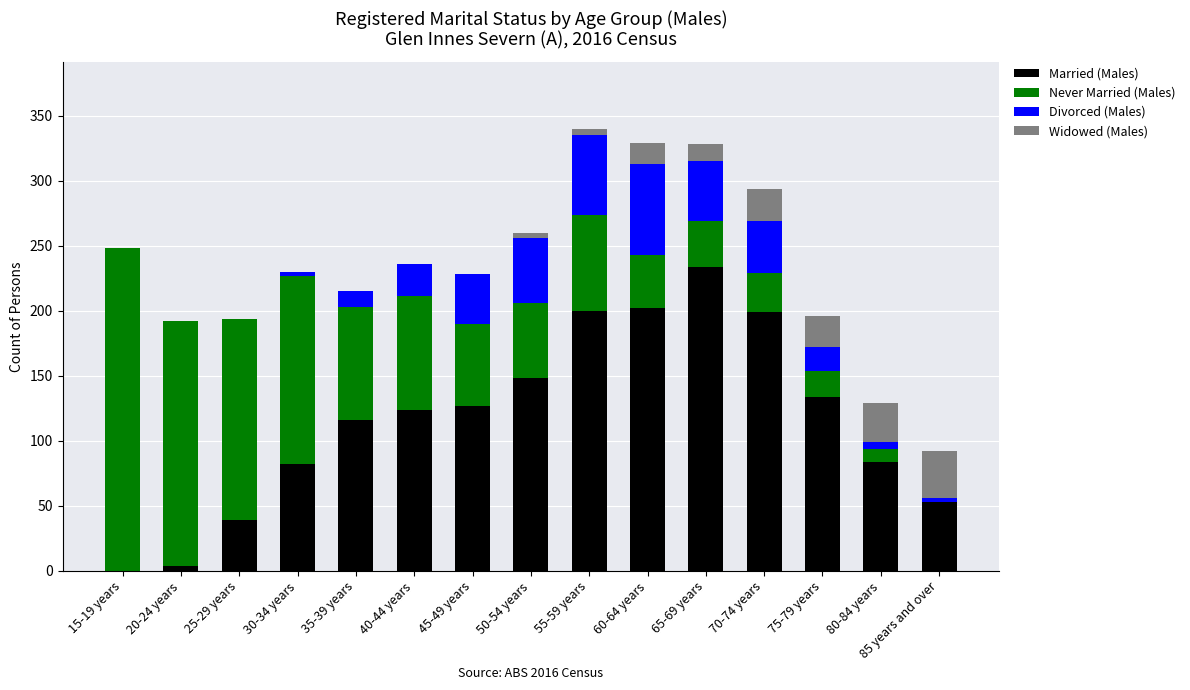

At which label does Married (Males) reach its peak?

65-69 years